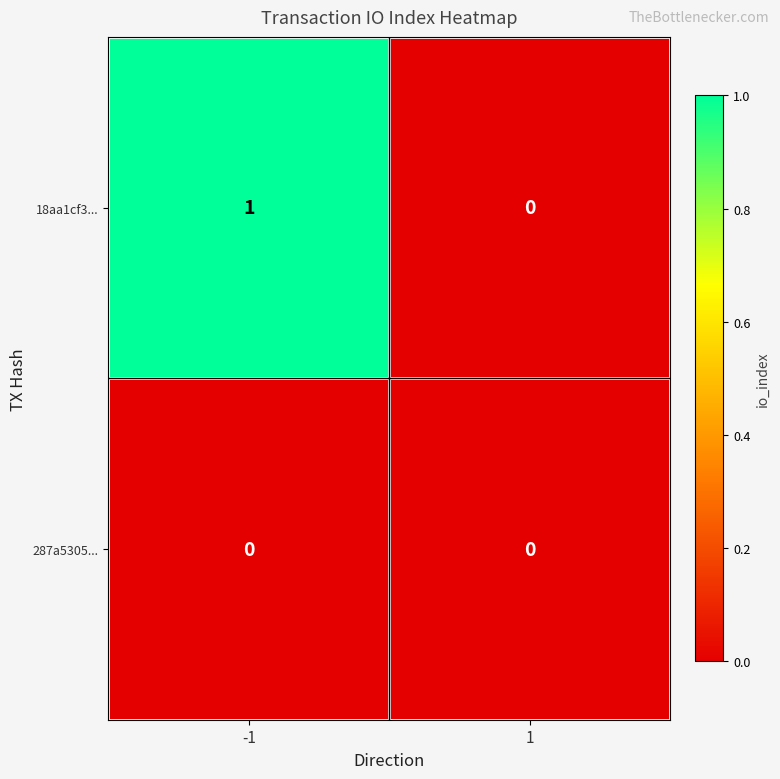

List the series in order of their overall mean, highest first.

18aa1cf3..., 287a5305...